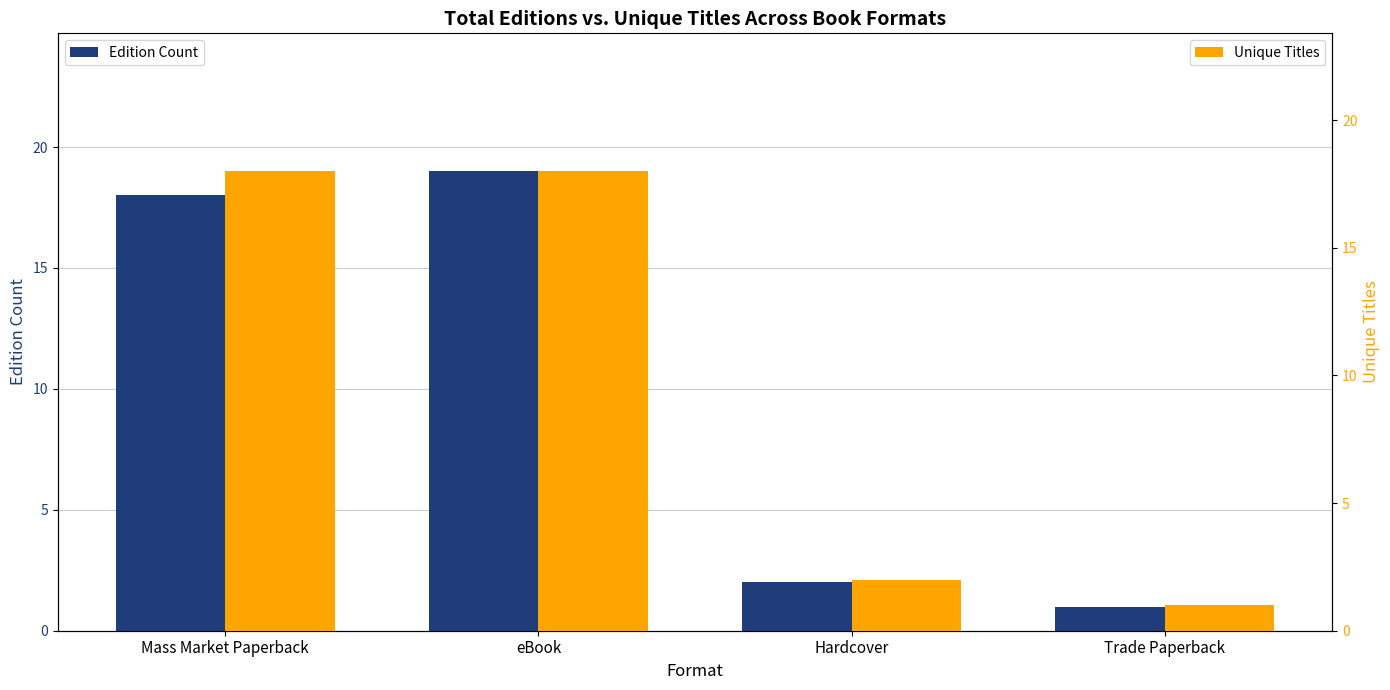

What is the approximate value of Edition Count at Mass Market Paperback?

18